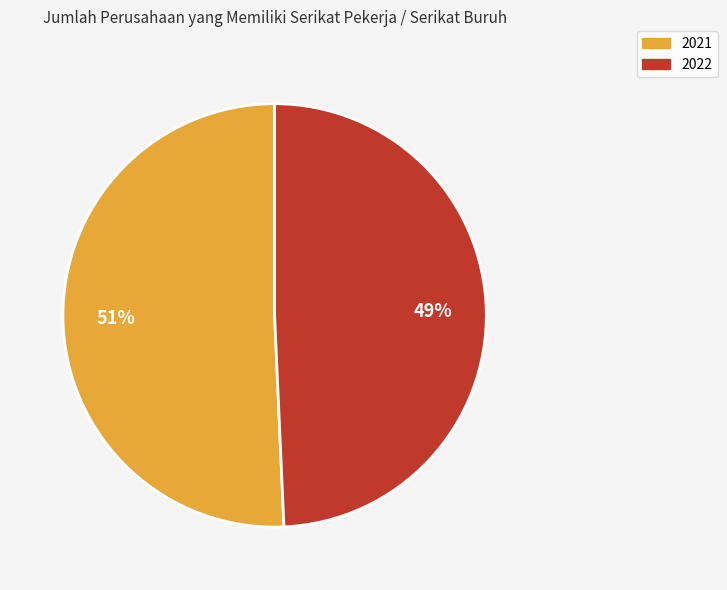

Is the sum of 2022 and 2021 greater than half?

Yes